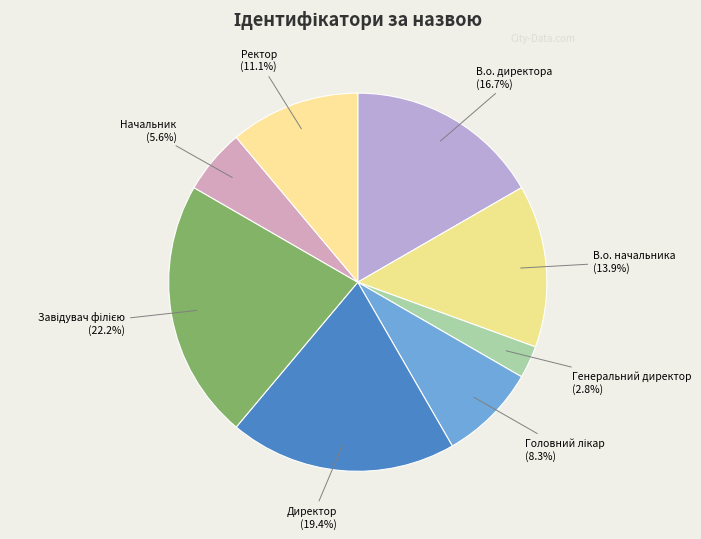

How many slices are in this pie chart?

8